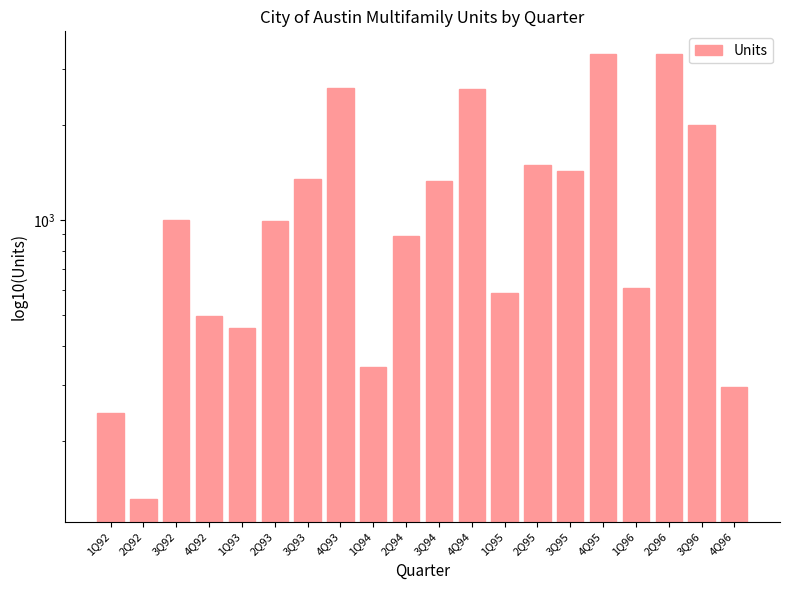

True or false: the data shows 1177 at 2Q96.

False